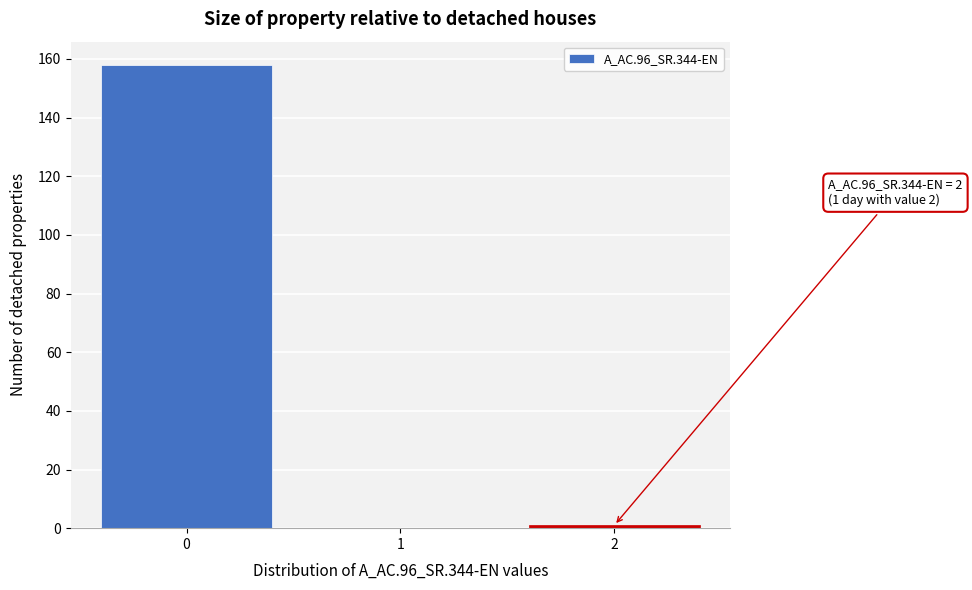

Reading left to right, what are all the values shown in this chart?

0=158	1=0	2=1